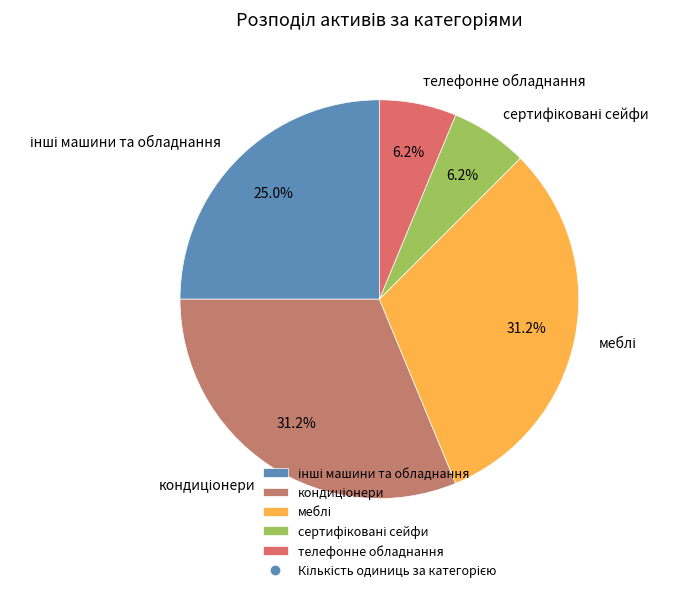

Does any single category account for the majority?

No